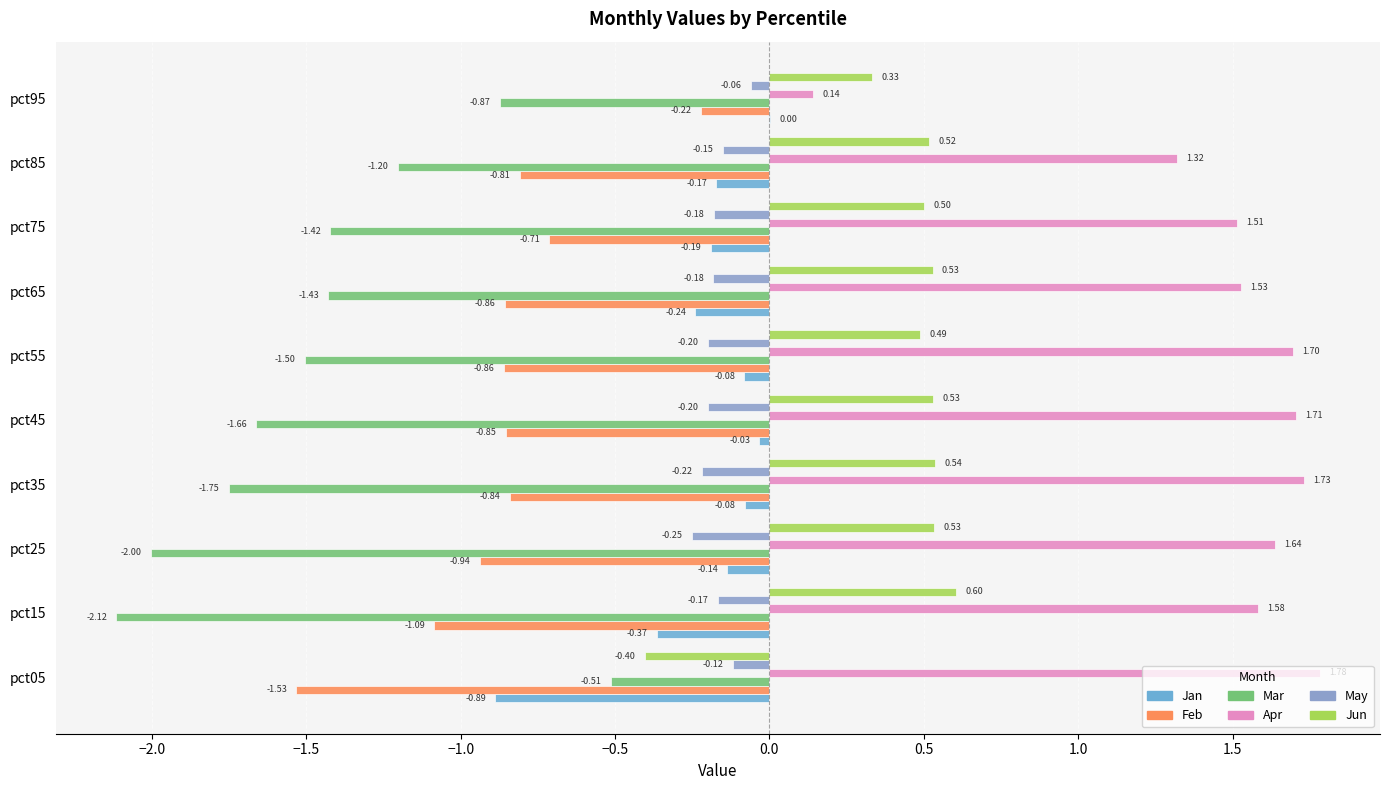

How many values in the Jan series exceed 0?

1